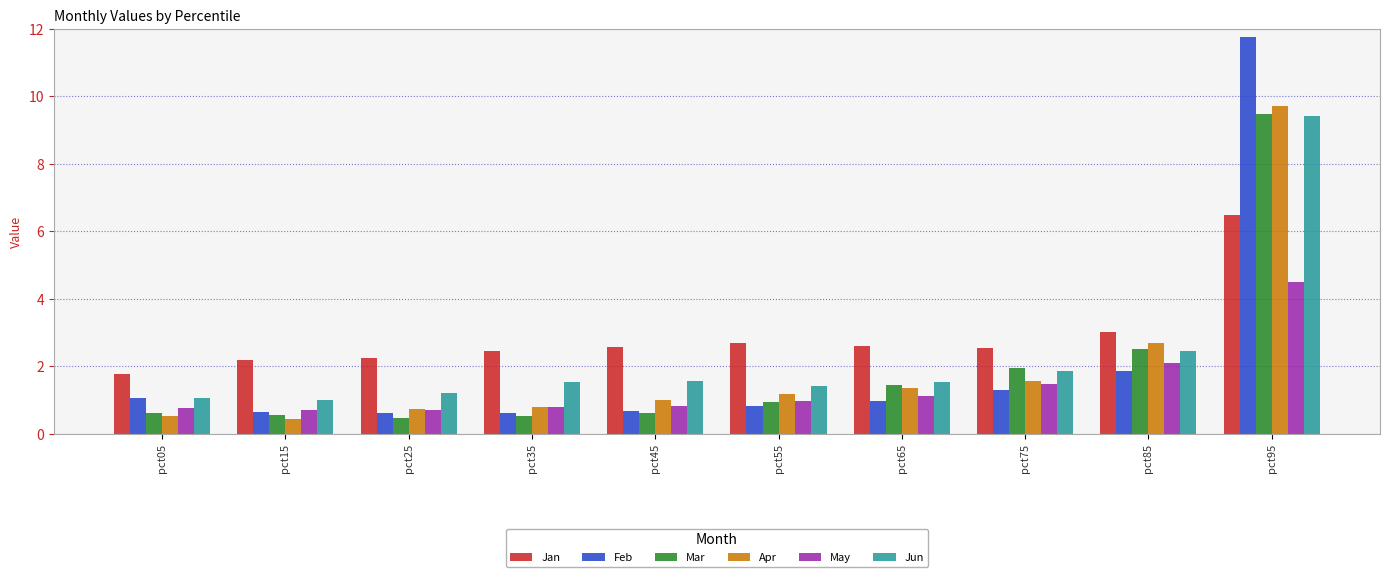

What is the difference between the maximum and minimum values in the May series?

3.8